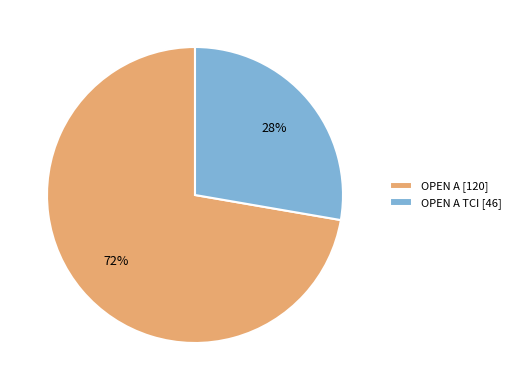

Which slice represents more than half of the pie?

OPEN A [120]